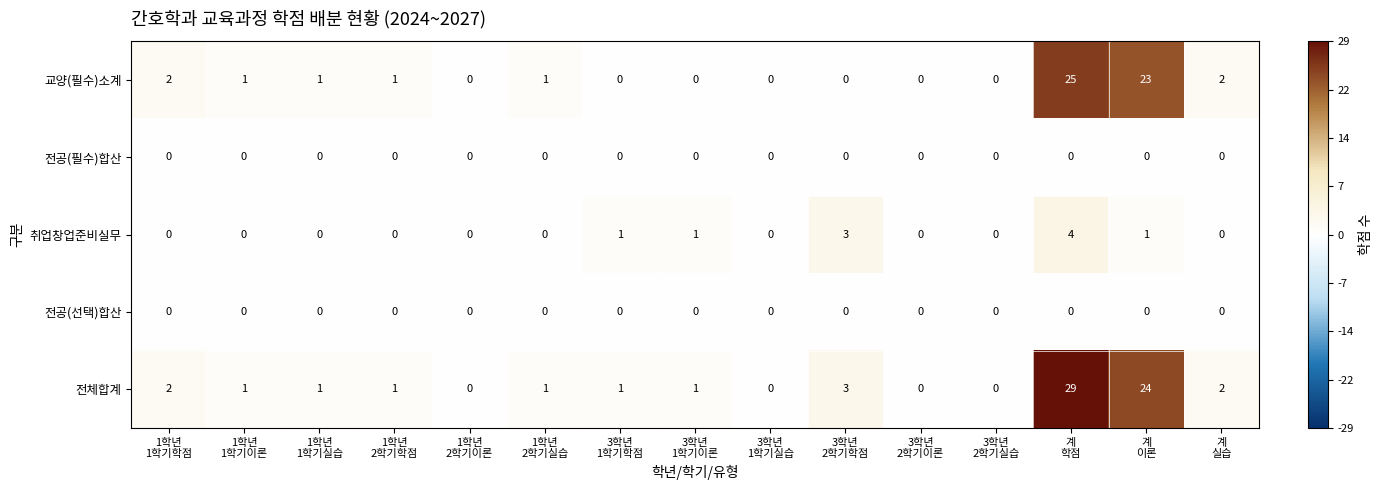

Which series has the largest range (max minus min)?

전체합계